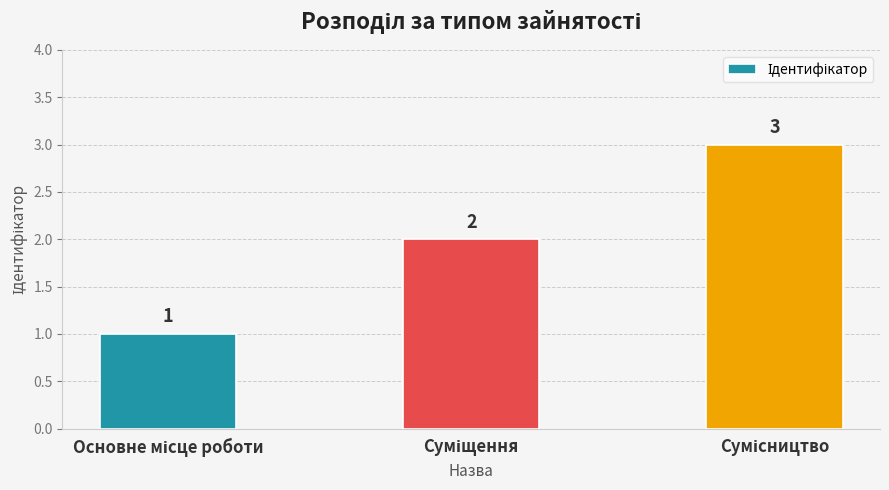

What is the value of the 1st bar from the left?

1